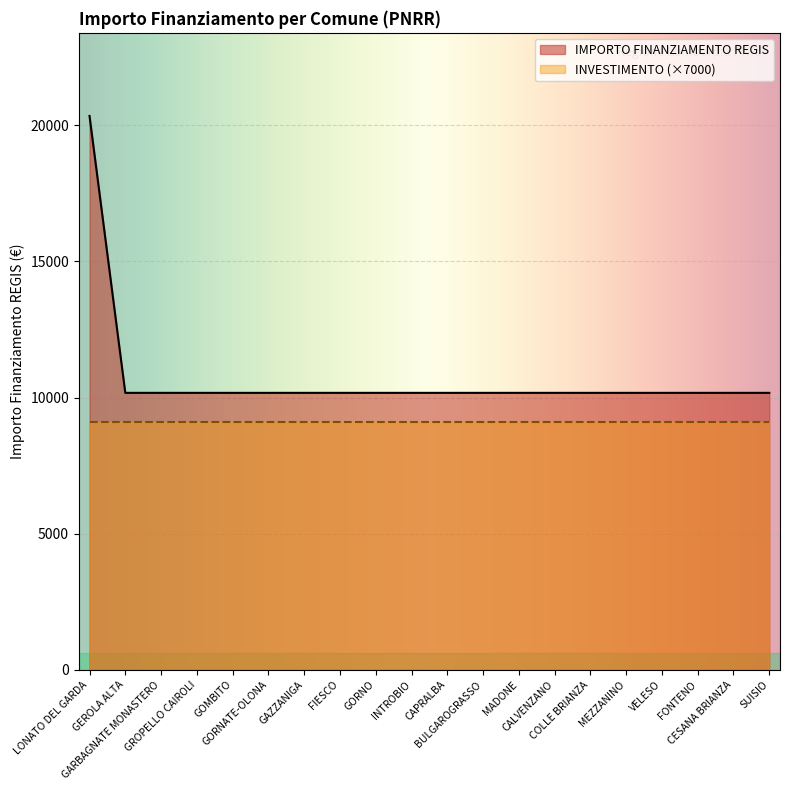

What is the sum of the values at FONTENO and INTROBIO?

20344